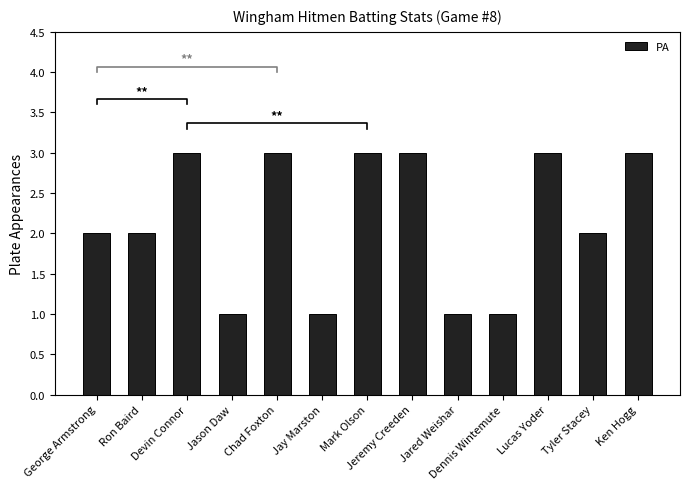

How many values are between 1 and 3?

13